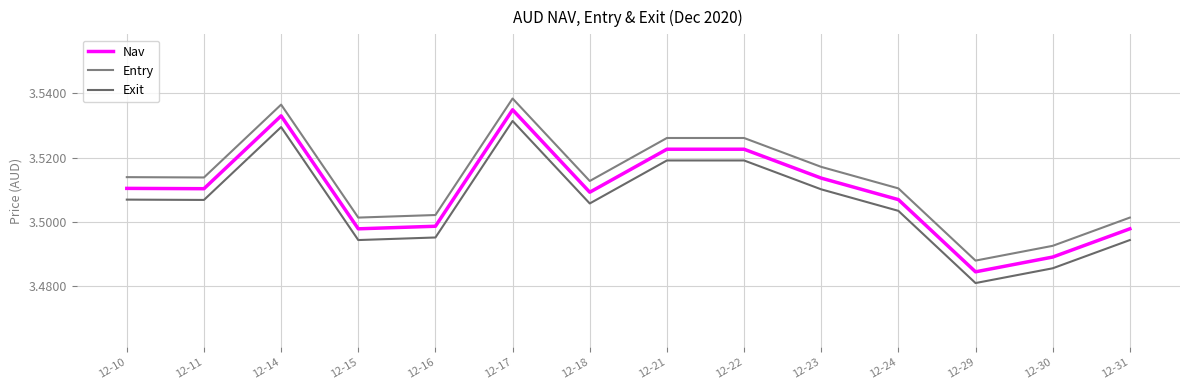

Reading left to right, transcribe all the data shown in this chart.

Nav: 3.5	3.5	3.5	3.5	3.5	3.5	3.5	3.5	3.5	3.5	3.5	3.5	3.5	3.5
Entry: 3.5	3.5	3.5	3.5	3.5	3.5	3.5	3.5	3.5	3.5	3.5	3.5	3.5	3.5
Exit: 3.5	3.5	3.5	3.5	3.5	3.5	3.5	3.5	3.5	3.5	3.5	3.5	3.5	3.5